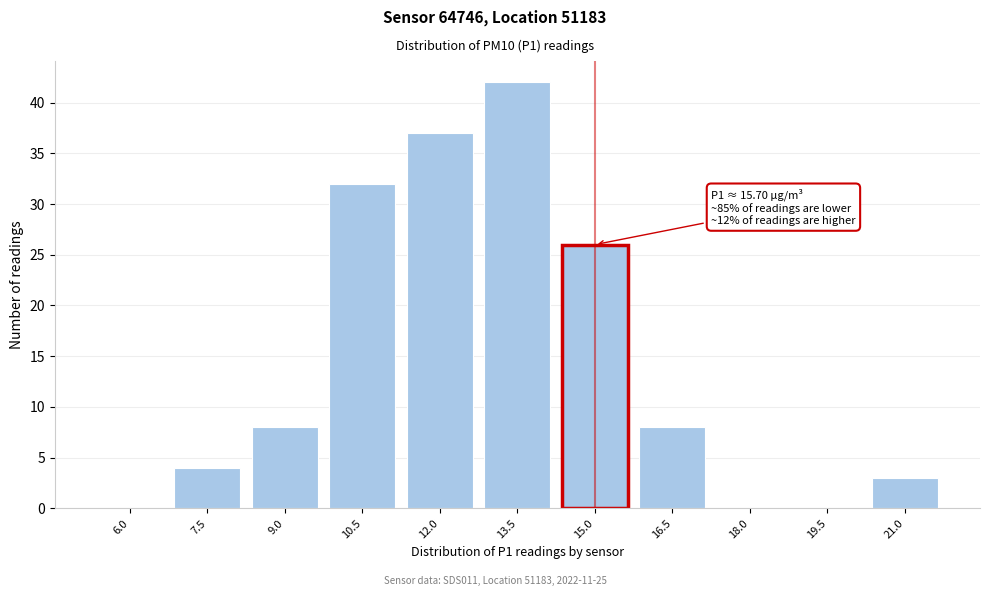

Reading left to right, list all the values displayed in this chart.

6.0=0	7.5=4	9.0=8	10.5=32	12.0=37	13.5=42	15.0=26	16.5=8	18.0=0	19.5=0	21.0=3